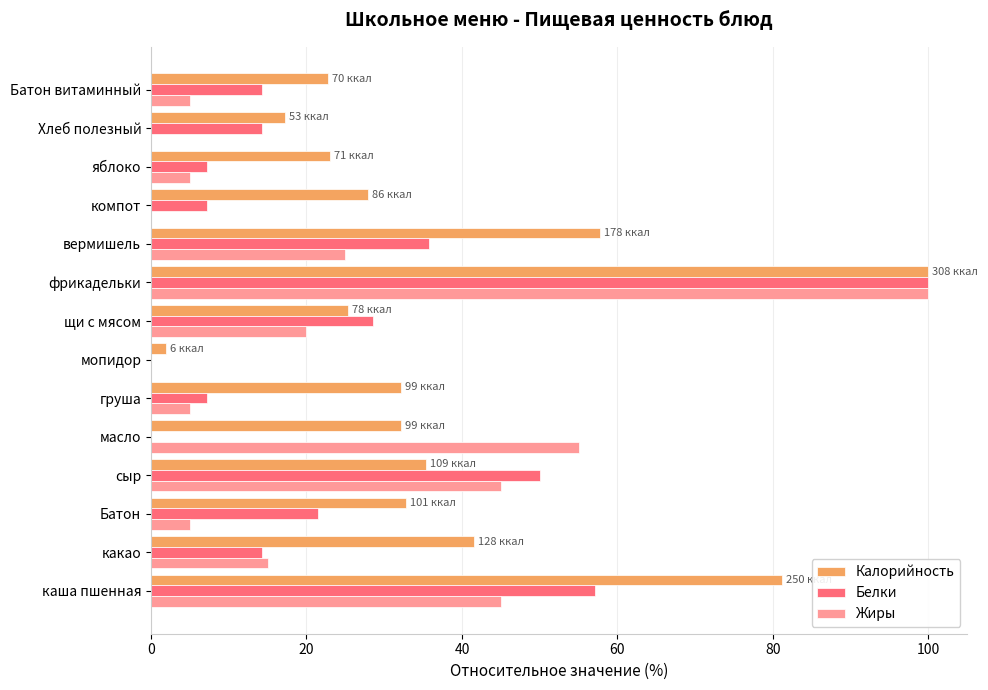

What is the maximum value shown in the chart?

100.0